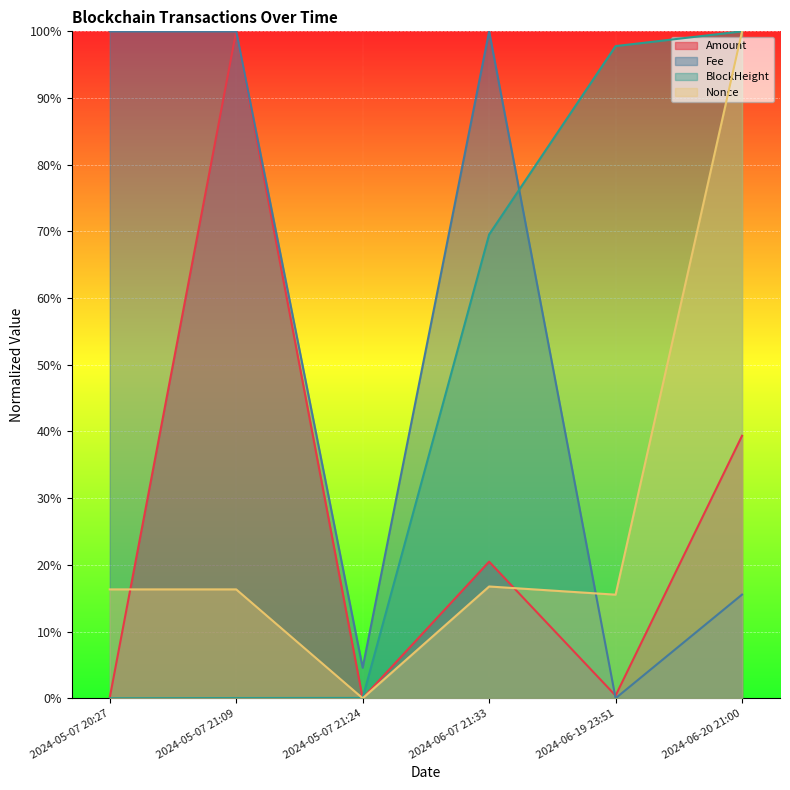

At how many categories does at least one series exceed 78?

5